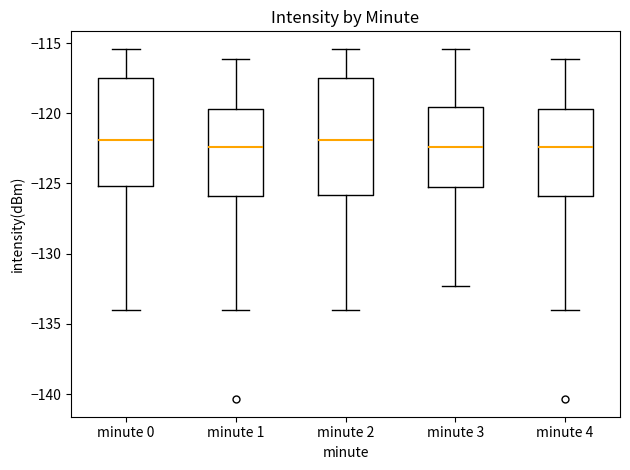

Reading left to right, read every box against the y-axis: the position of its median line, the range the box covers, and the ends of its whiskers. The values are not printed on the chart, so give them approximately, as read against the axis.

minute 0: median -122.0, box -125.0 to -117.5, whiskers -134.0 to -115.5
minute 1: median -122.5, box -126.0 to -119.5, whiskers -134.0 to -116.0
minute 2: median -122.0, box -126.0 to -117.5, whiskers -134.0 to -115.5
minute 3: median -122.5, box -125.0 to -119.5, whiskers -132.5 to -115.5
minute 4: median -122.5, box -126.0 to -119.5, whiskers -134.0 to -116.0